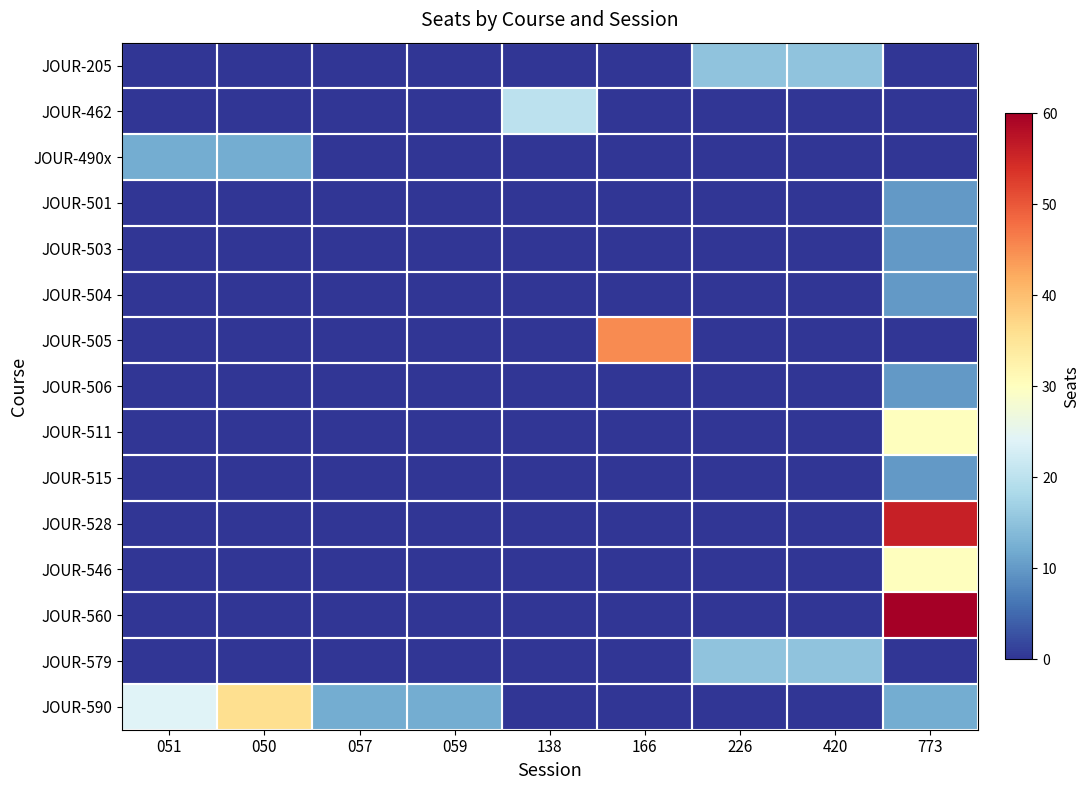

Which series has the widest spread of values?

JOUR-560